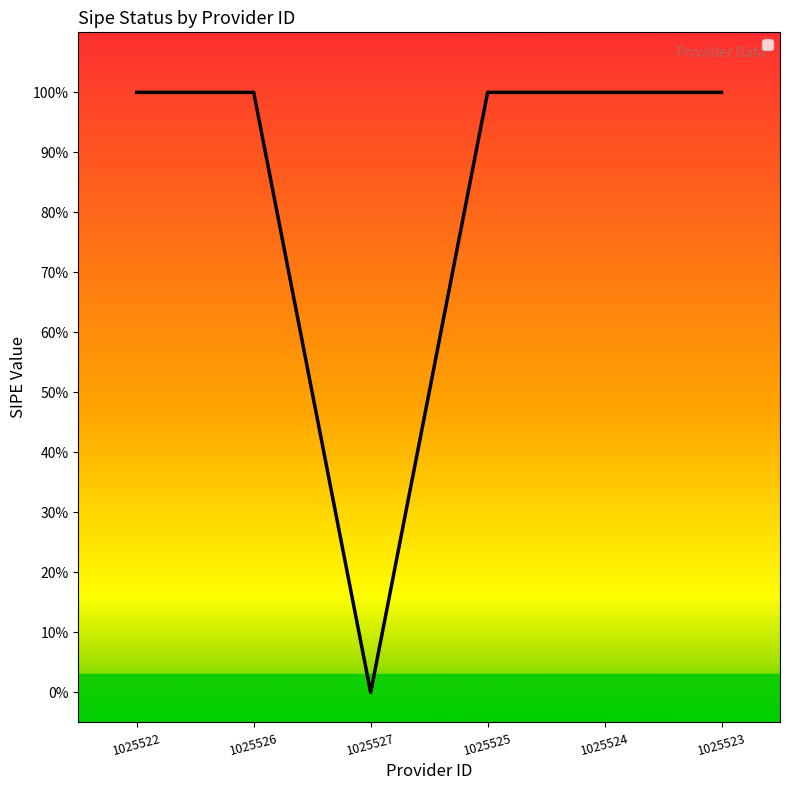

List the labels in order of value, smallest first.

1025527, 1025522, 1025526, 1025525, 1025524, 1025523